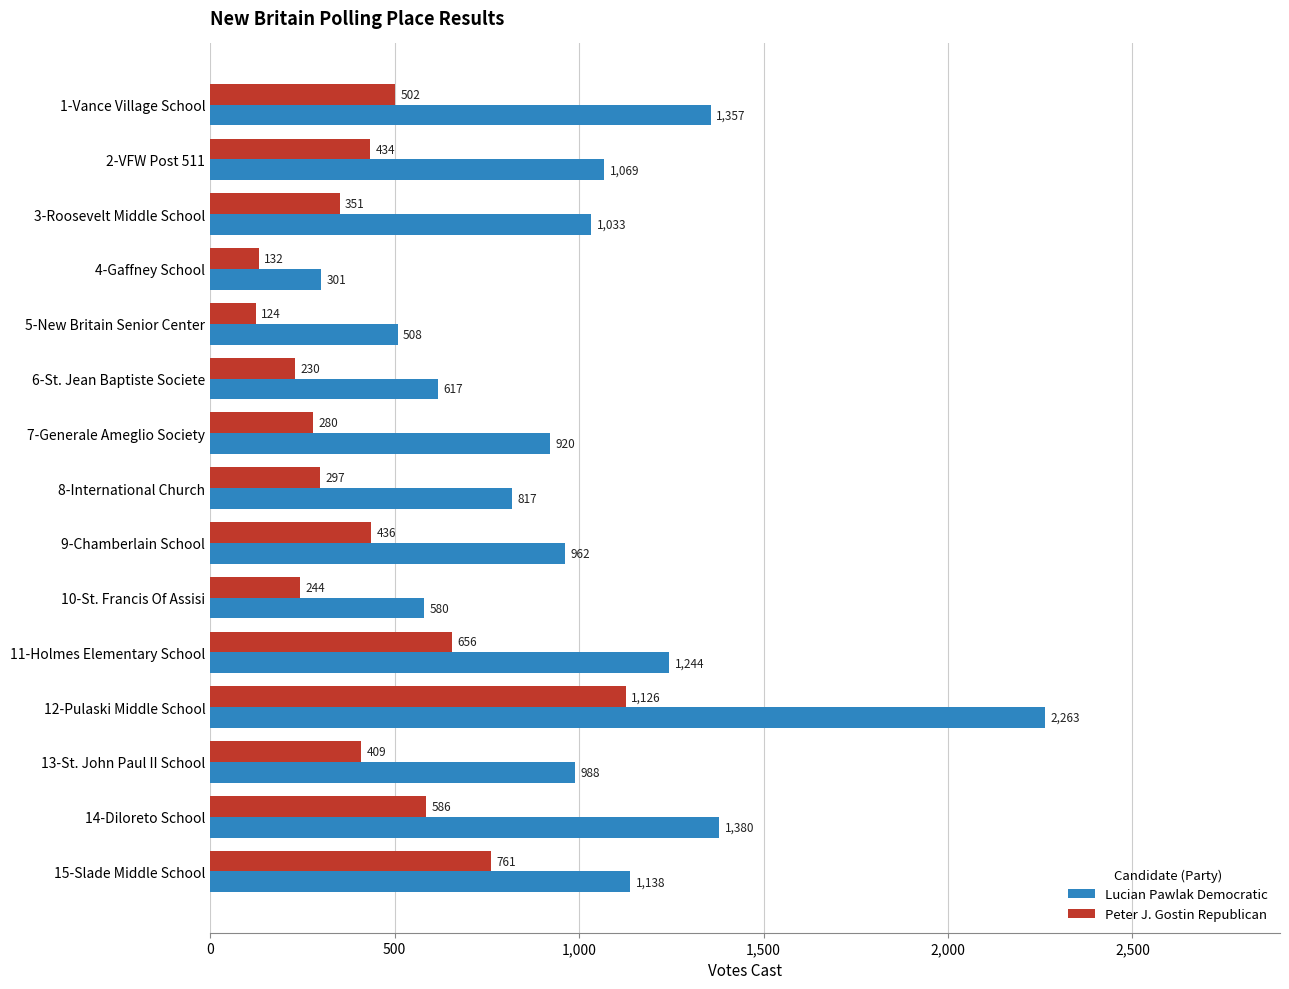

What is the sum of all Lucian Pawlak Democratic values?

15177